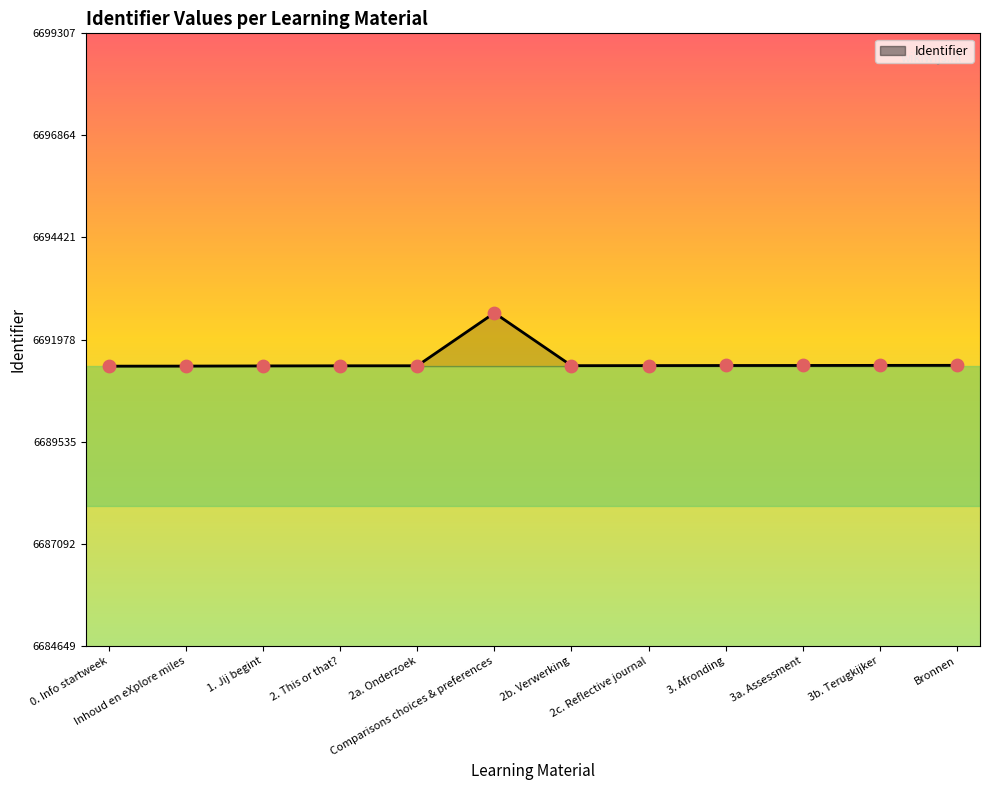

What is the ratio of the value at Comparisons choices & preferences to the value at 2a. Onderzoek?

1.0